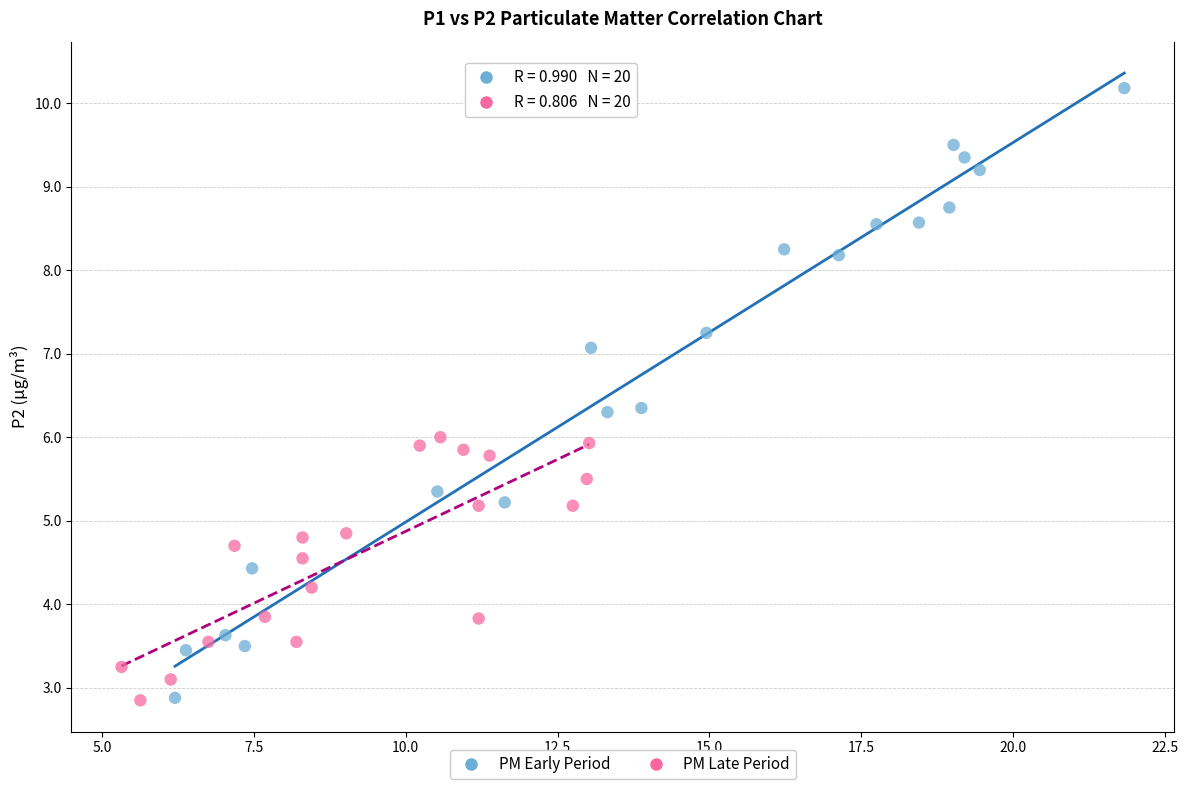

Which series contains the highest Y value?

PM Early Period